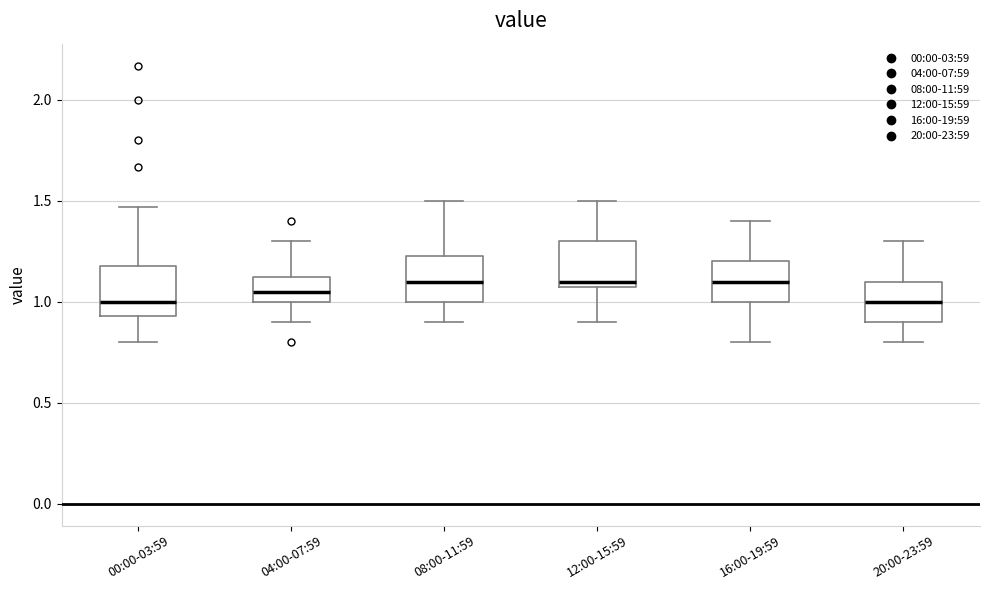

Where is the lower edge of the box for 16:00-19:59 on the y-axis? The values are not printed on the chart, so give them approximately, as read against the axis.

1.00